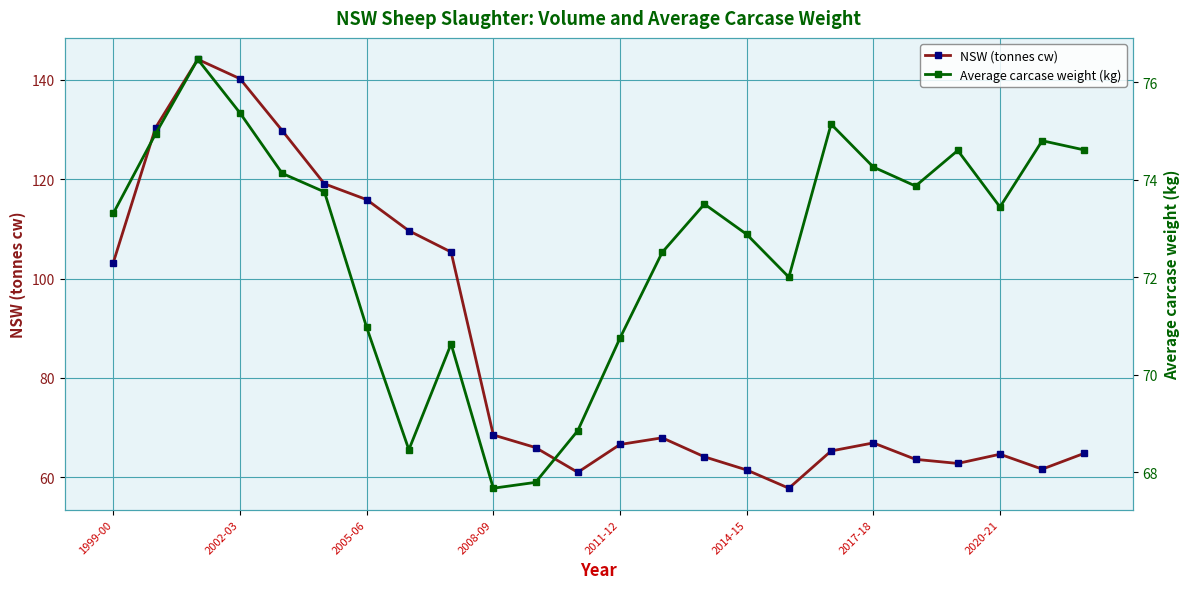

How many interior local peaks does the NSW (tonnes cw) series have?

4